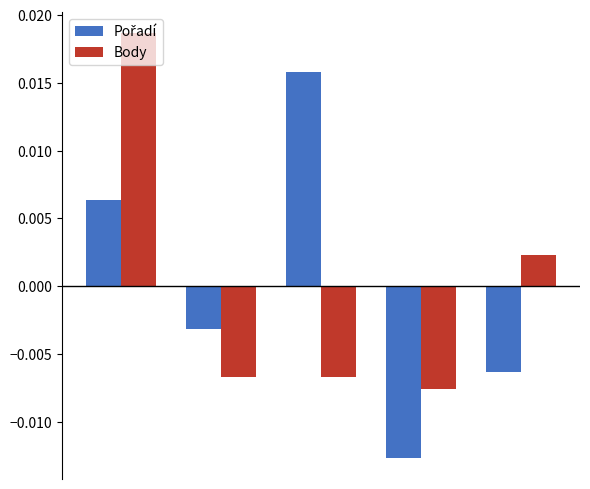

How many bars are there in total?

10